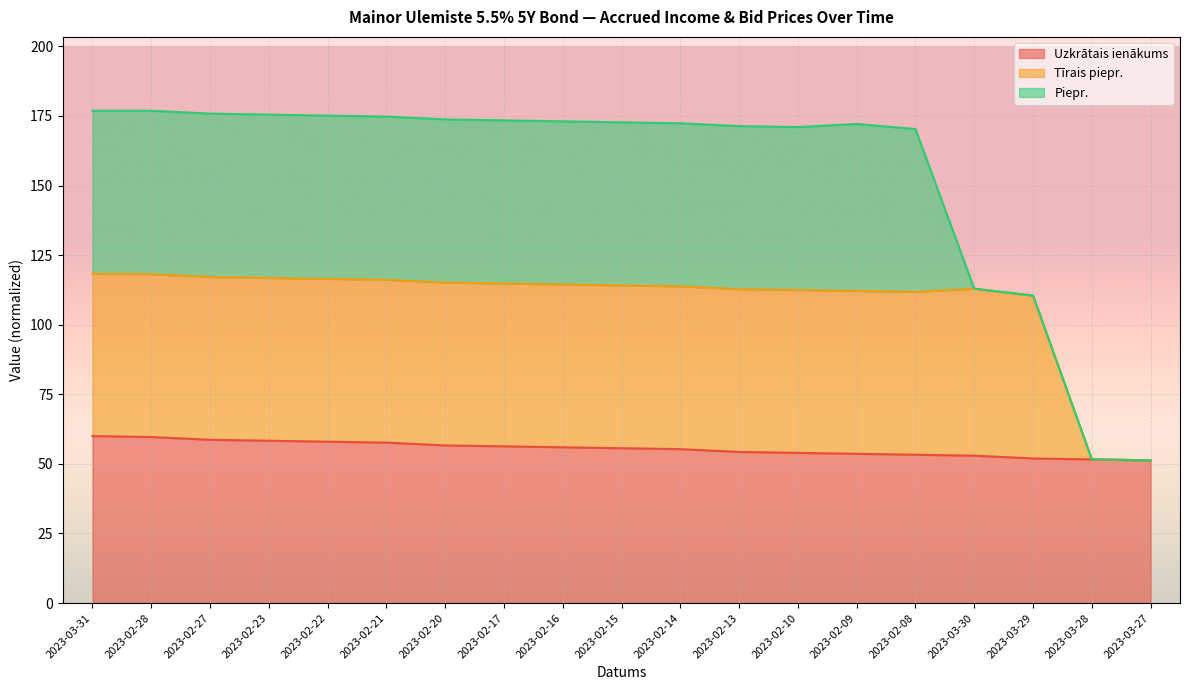

True or false: Tīrais piepr. and Uzkrātais ienākums cross at least once.

False